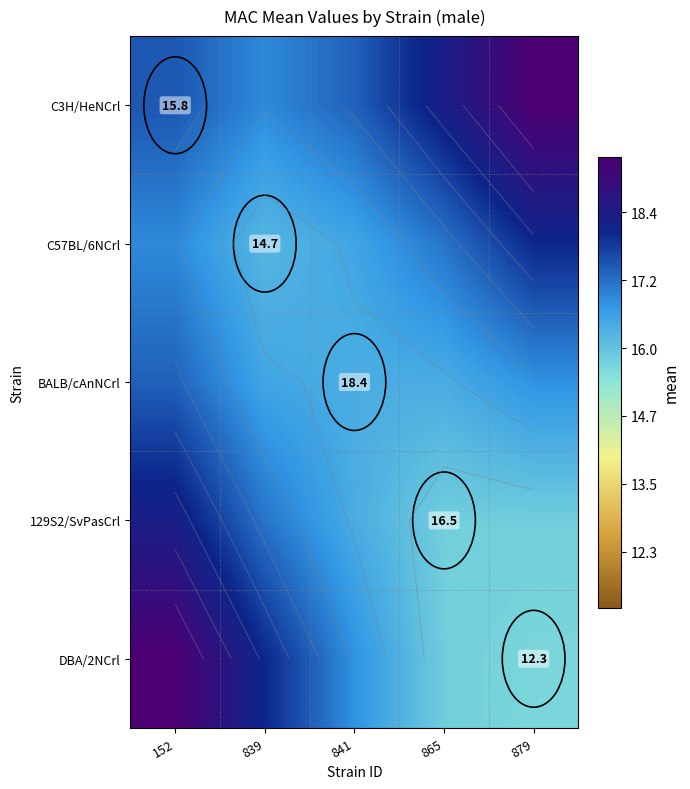

List the labels in order of BALB/cAnNCrl value, smallest first.

841, 865, 839, 879, 152